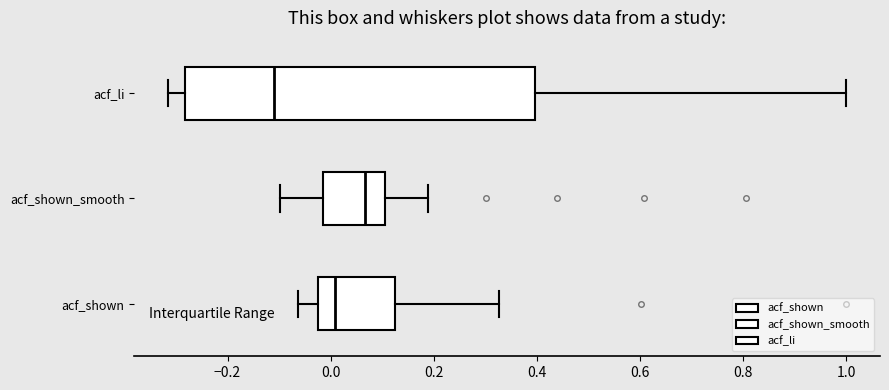

Which box is the widest, from its left edge to its right edge?

acf_li